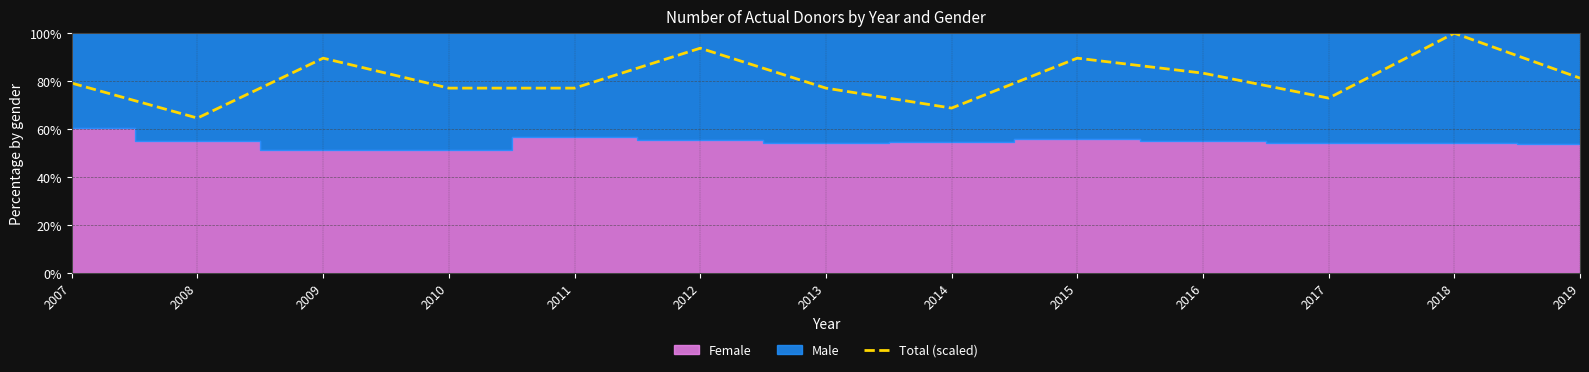

How many points are higher than both their immediate neighbors (excluding endpoints)?

4